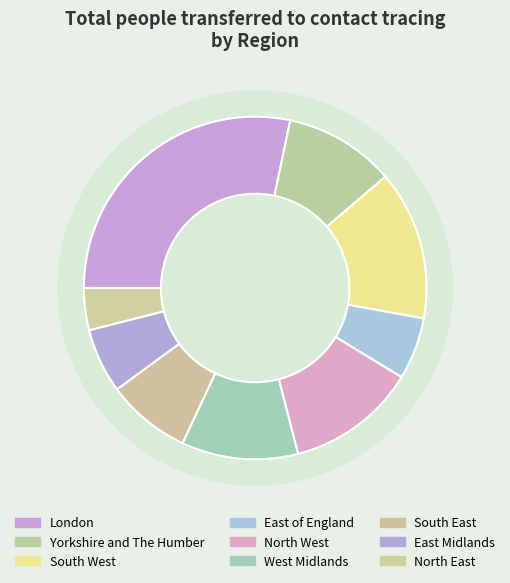

Between East of England and West Midlands, which is larger?

West Midlands